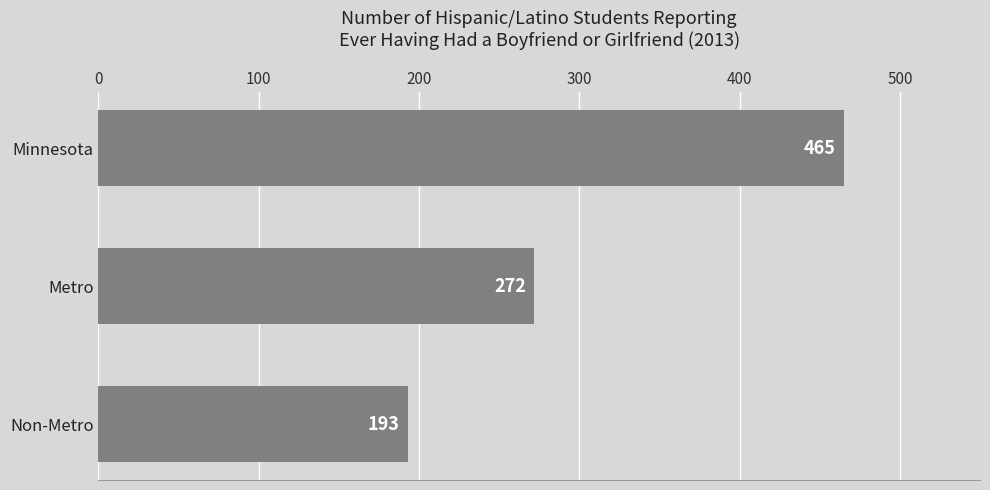

Reading bottom to top, list all the values displayed in this chart.

Non-Metro=193	Metro=272	Minnesota=465